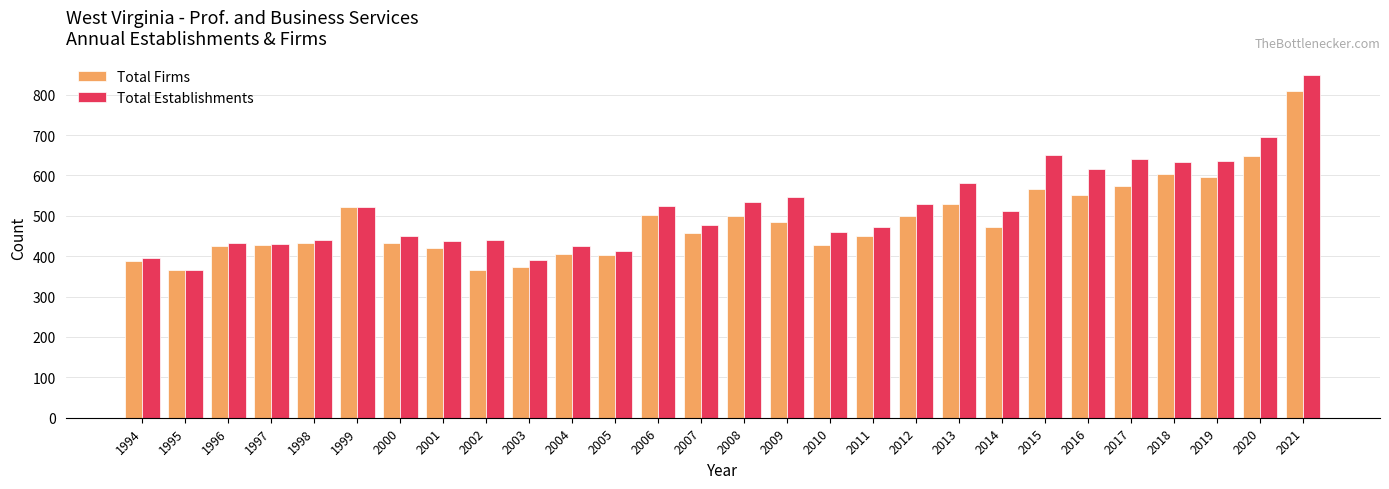

Which label corresponds to the largest value in the chart?

2021